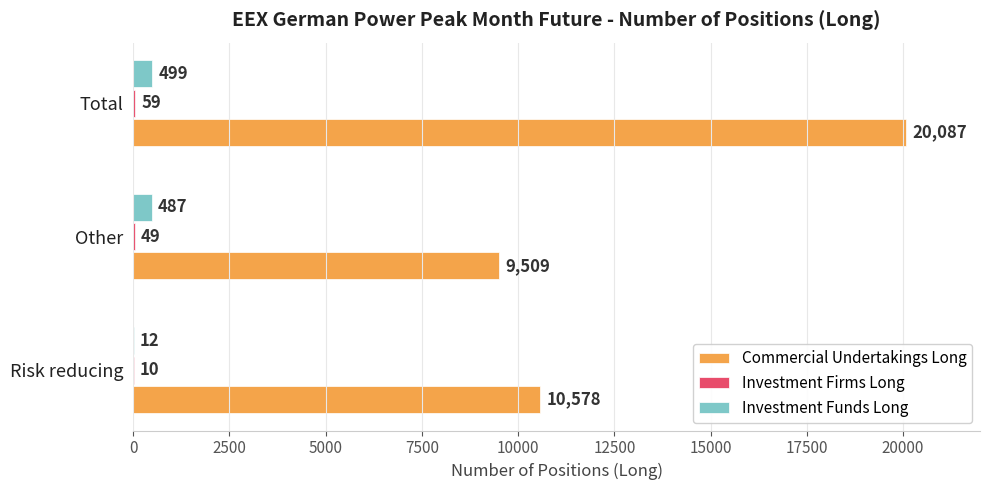

What is the sum of all Commercial Undertakings Long values?

40174